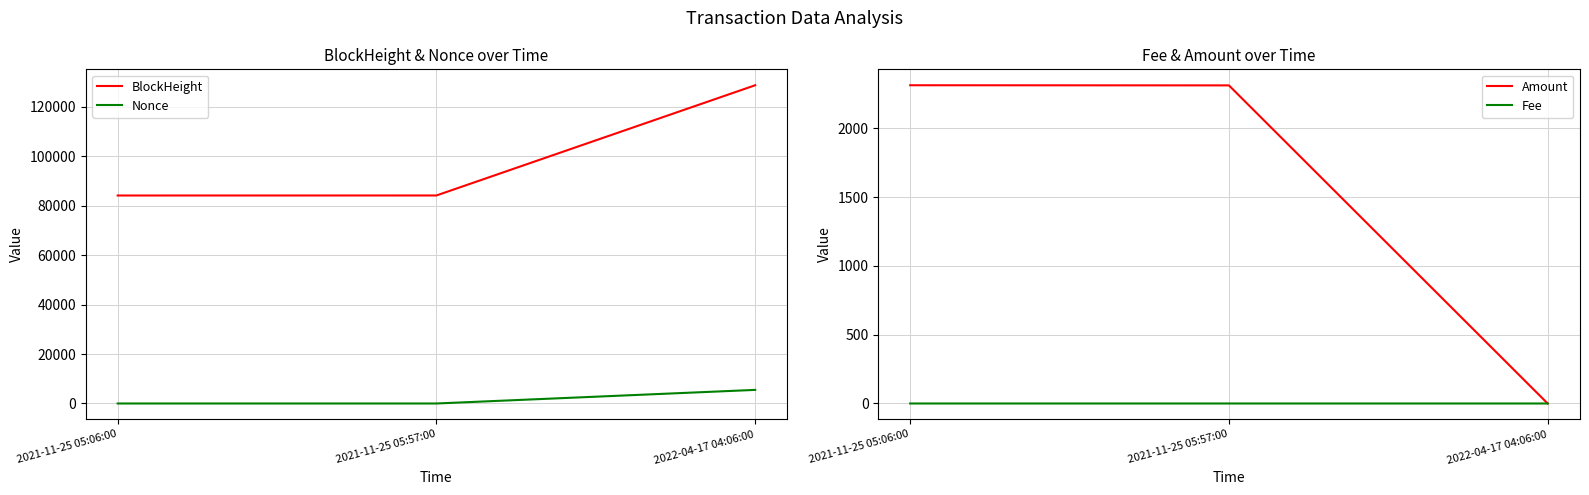

The Amount series shows 706.9 at 2021-11-25 05:57:00. True or false?

False